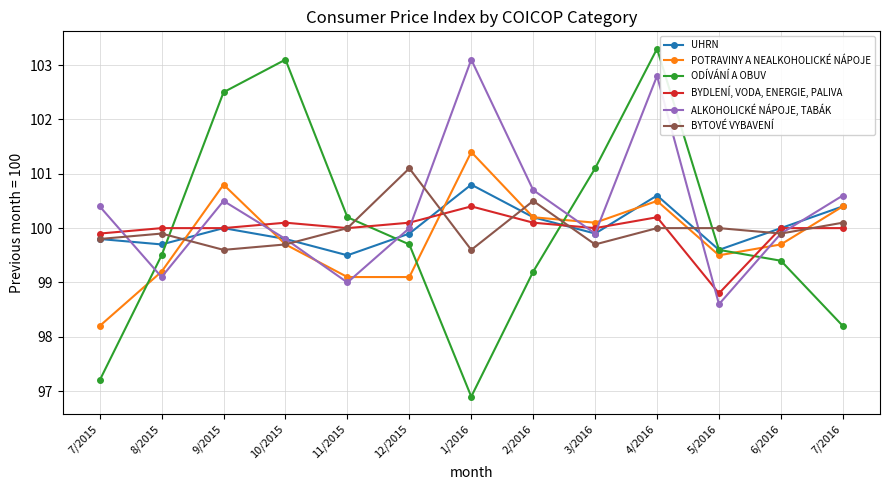

Read the BYDLENÍ, VODA, ENERGIE, PALIVA value at 12/2015.

100.1